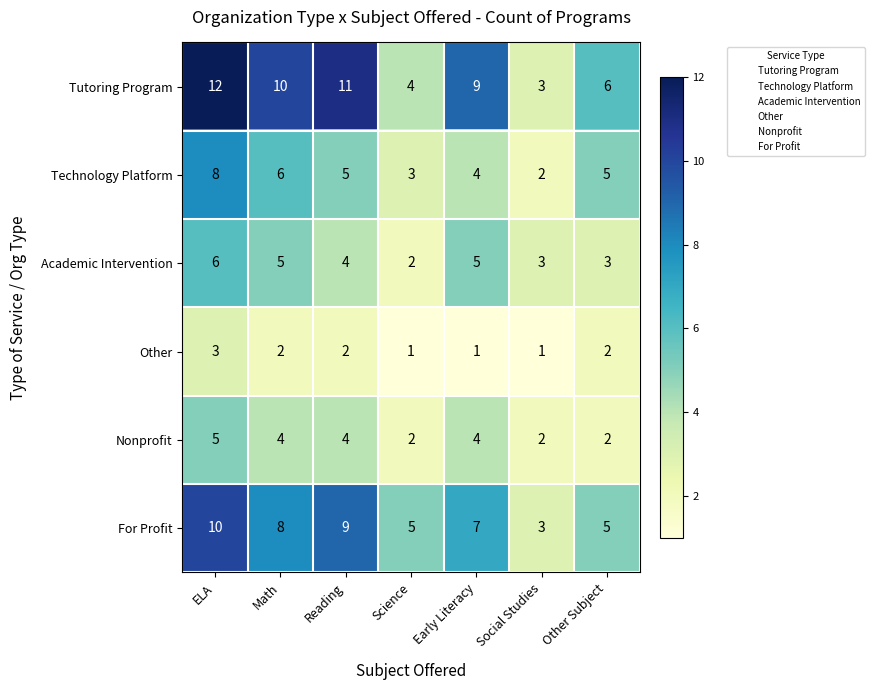

What is the difference between the Tutoring Program values at Social Studies and Reading?

8